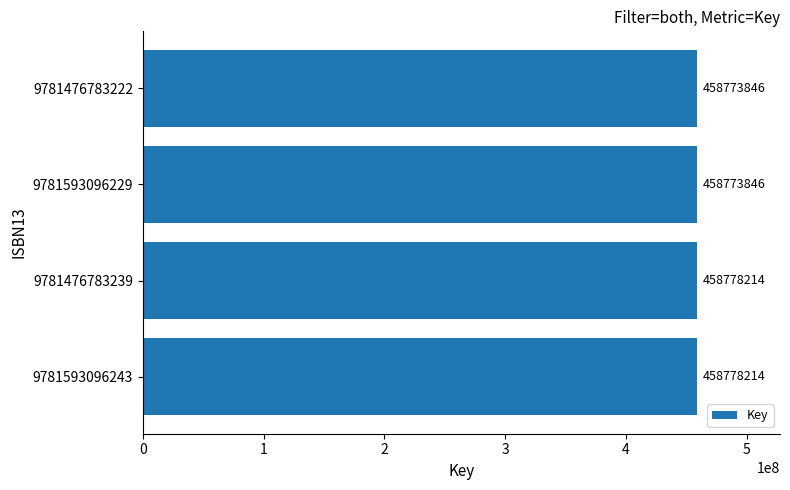

What is the difference between the values at 9781593096229 and 9781476783239?

4368